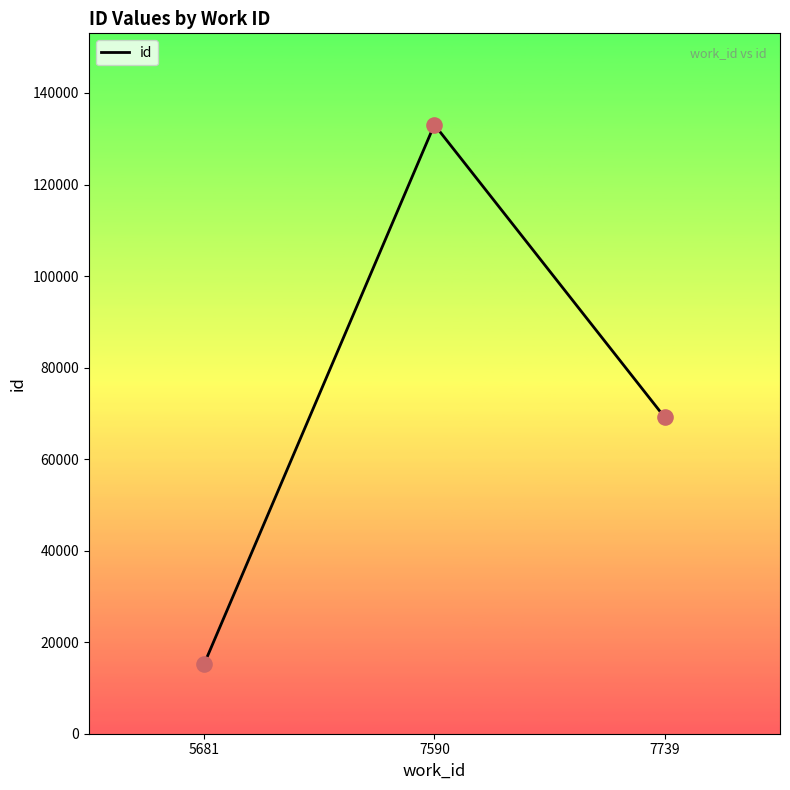

What is the change in value from 7590 to 7739?

-63969